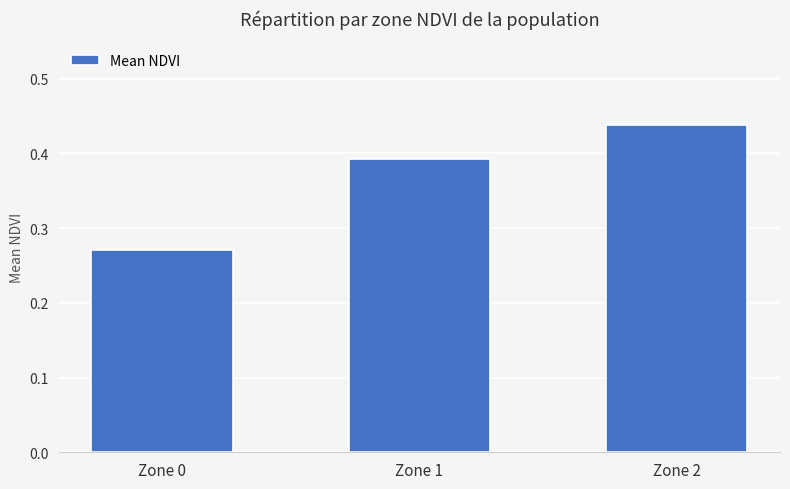

At which category does the chart reach its minimum across all series?

Zone 0